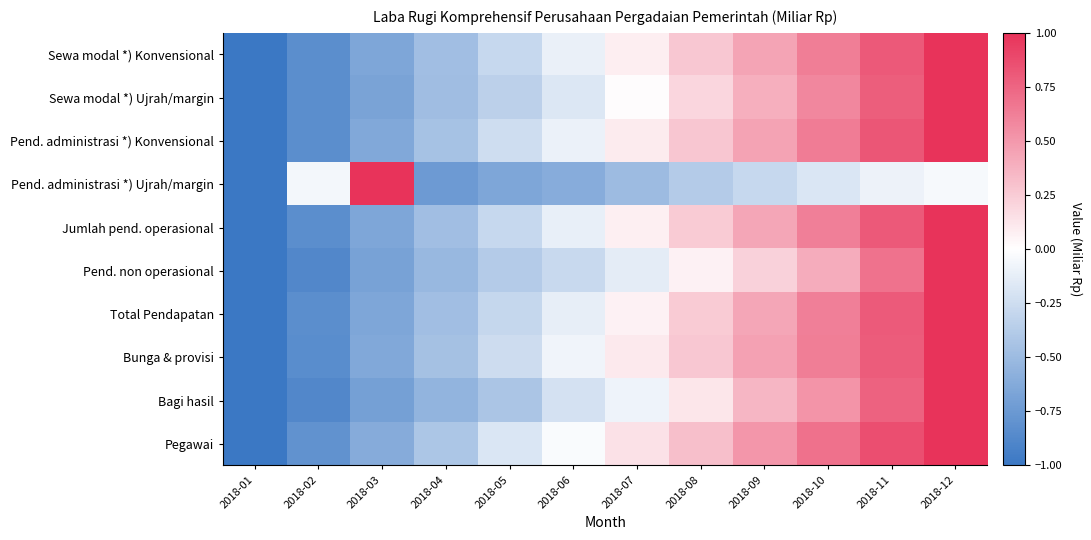

Reading left to right, transcribe all the data shown in this chart.

Sewa modal *) Konvensional: 2018-01=-1.0	2018-02=-0.8	2018-03=-0.7	2018-04=-0.5	2018-05=-0.3	2018-06=-0.1	2018-07=0.1	2018-08=0.3	2018-09=0.4	2018-10=0.6	2018-11=0.8	2018-12=1.0
Sewa modal *) Ujrah/margin: 2018-01=-1.0	2018-02=-0.8	2018-03=-0.7	2018-04=-0.5	2018-05=-0.3	2018-06=-0.2	2018-07=0.0	2018-08=0.2	2018-09=0.4	2018-10=0.6	2018-11=0.8	2018-12=1.0
Pend. administrasi *) Konvensional: 2018-01=-1.0	2018-02=-0.8	2018-03=-0.6	2018-04=-0.4	2018-05=-0.2	2018-06=-0.1	2018-07=0.1	2018-08=0.3	2018-09=0.5	2018-10=0.6	2018-11=0.8	2018-12=1.0
Pend. administrasi *) Ujrah/margin: 2018-01=-1.0	2018-02=-0.1	2018-03=1.0	2018-04=-0.7	2018-05=-0.6	2018-06=-0.6	2018-07=-0.5	2018-08=-0.4	2018-09=-0.3	2018-10=-0.2	2018-11=-0.1	2018-12=-0.0
Jumlah pend. operasional: 2018-01=-1.0	2018-02=-0.8	2018-03=-0.7	2018-04=-0.5	2018-05=-0.3	2018-06=-0.1	2018-07=0.1	2018-08=0.3	2018-09=0.4	2018-10=0.6	2018-11=0.8	2018-12=1.0
Pend. non operasional: 2018-01=-1.0	2018-02=-0.9	2018-03=-0.7	2018-04=-0.5	2018-05=-0.4	2018-06=-0.3	2018-07=-0.1	2018-08=0.1	2018-09=0.2	2018-10=0.4	2018-11=0.7	2018-12=1.0
Total Pendapatan: 2018-01=-1.0	2018-02=-0.8	2018-03=-0.7	2018-04=-0.5	2018-05=-0.3	2018-06=-0.1	2018-07=0.1	2018-08=0.3	2018-09=0.4	2018-10=0.6	2018-11=0.8	2018-12=1.0
Bunga & provisi: 2018-01=-1.0	2018-02=-0.8	2018-03=-0.6	2018-04=-0.5	2018-05=-0.3	2018-06=-0.1	2018-07=0.1	2018-08=0.3	2018-09=0.5	2018-10=0.6	2018-11=0.8	2018-12=1.0
Bagi hasil: 2018-01=-1.0	2018-02=-0.9	2018-03=-0.7	2018-04=-0.6	2018-05=-0.4	2018-06=-0.2	2018-07=-0.1	2018-08=0.1	2018-09=0.4	2018-10=0.5	2018-11=0.8	2018-12=1.0
Pegawai: 2018-01=-1.0	2018-02=-0.8	2018-03=-0.6	2018-04=-0.4	2018-05=-0.2	2018-06=-0.0	2018-07=0.1	2018-08=0.3	2018-09=0.5	2018-10=0.7	2018-11=0.9	2018-12=1.0